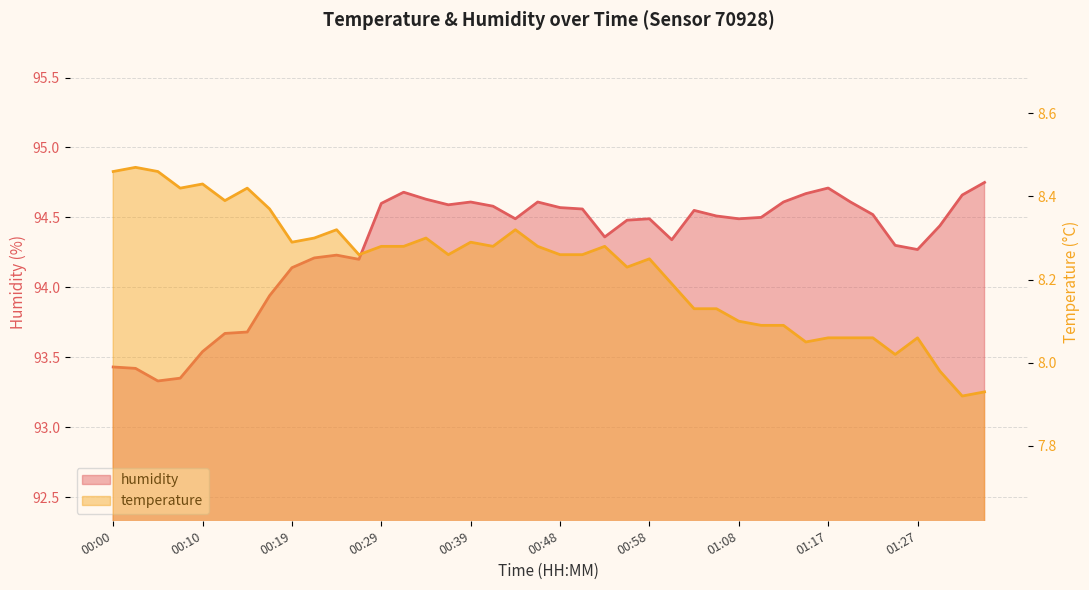

Where does the temperature series first go above 8?

00:00